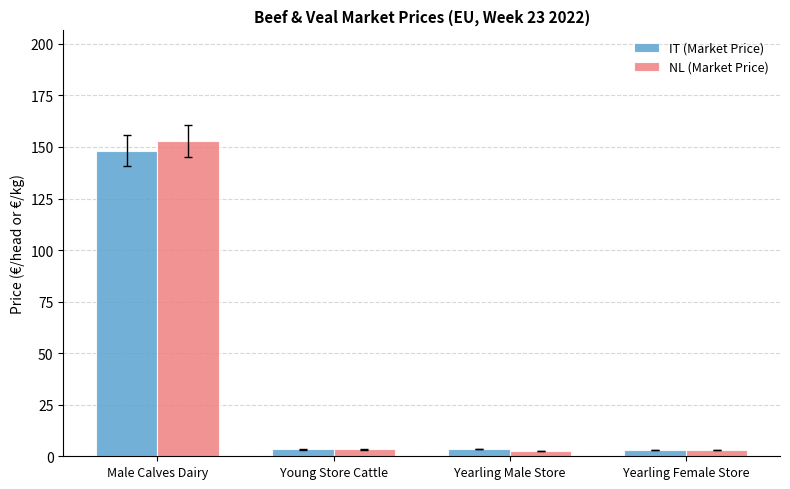

What are all the series names shown in the legend?

IT (Market Price), NL (Market Price)